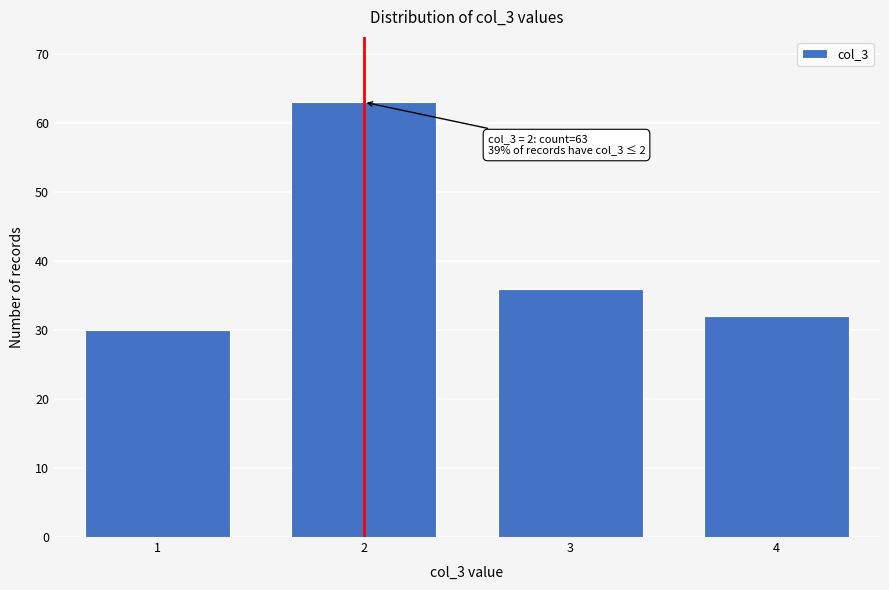

Reading right to left, extract all data points from this chart.

4=32	3=36	2=63	1=30